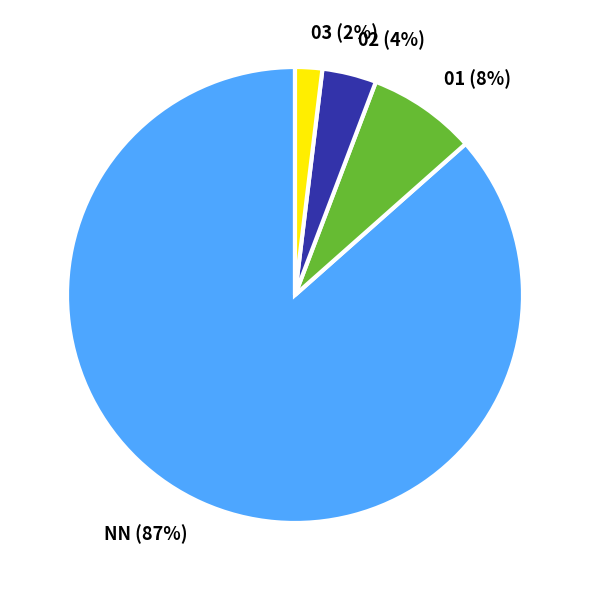

How many segments does this pie chart have?

4